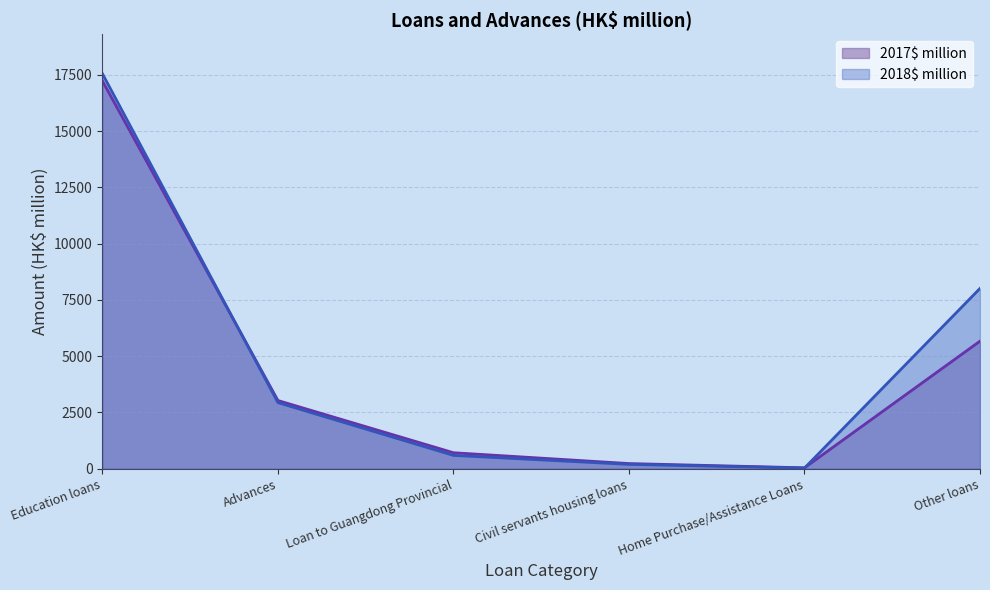

Reading left to right, list all the values displayed in this chart.

2018$ million: Education loans=17546	Advances=2934	Loan to Guangdong Provincial=591	Civil servants housing loans=192	Home Purchase/Assistance Loans=28	Other loans=8008
2017$ million: Education loans=17224	Advances=3028	Loan to Guangdong Provincial=709	Civil servants housing loans=228	Home Purchase/Assistance Loans=39	Other loans=5666